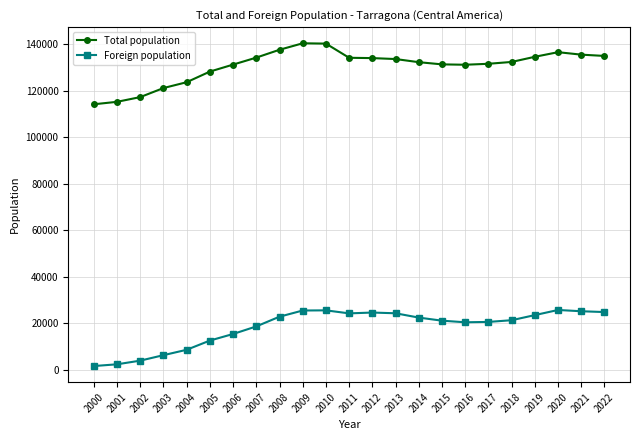

The value of Foreign population at 2018 is 33590. True or false?

False